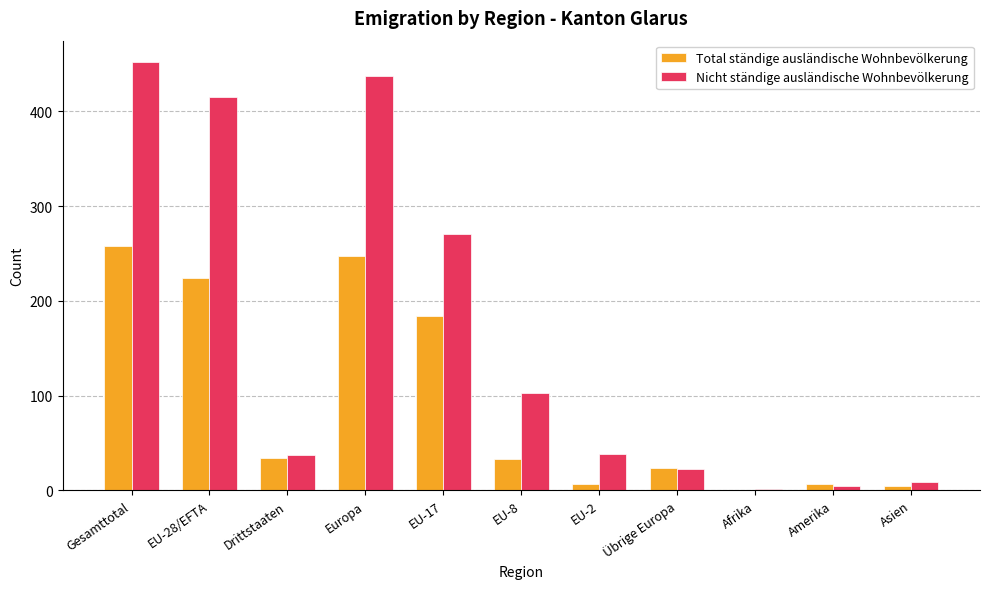

Is the value of Nicht ständige ausländische Wohnbevölkerung at Afrika greater than the value of Total ständige ausländische Wohnbevölkerung at Gesamttotal?

No